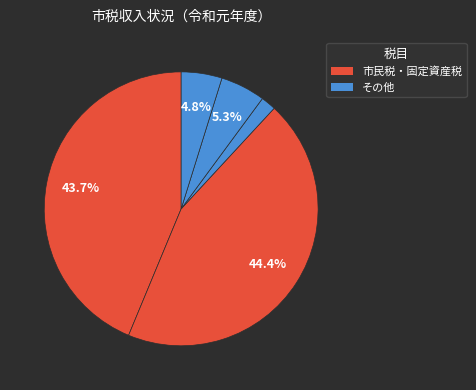

How many slices are in this pie chart?

5